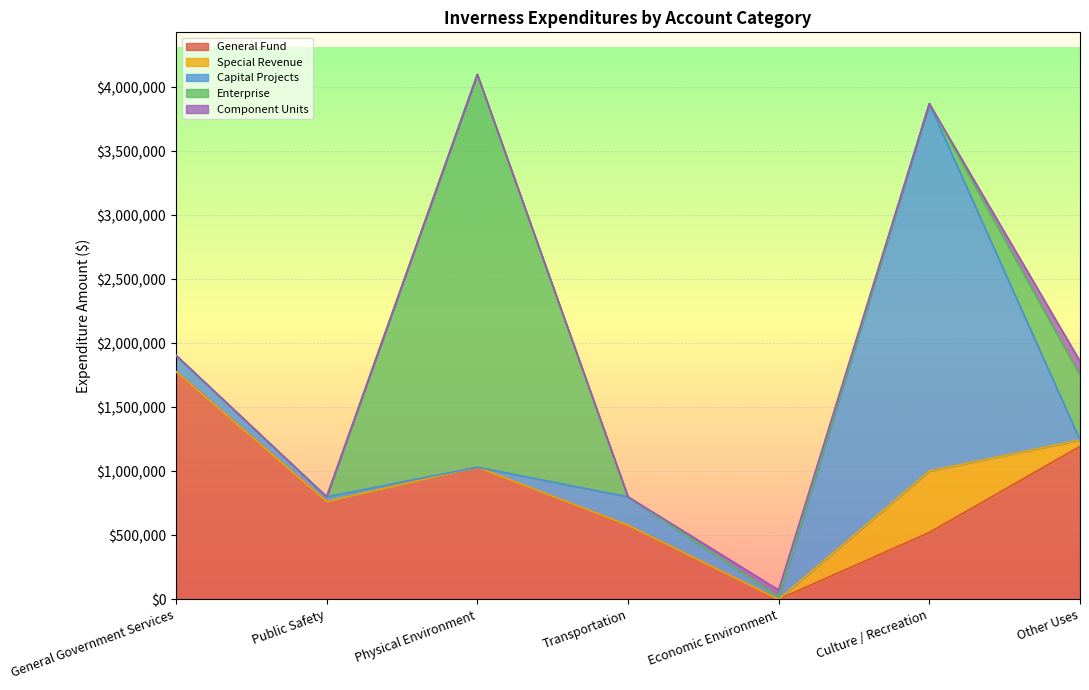

After their last crossing, which series has the higher values: Capital Projects or General Fund?

General Fund